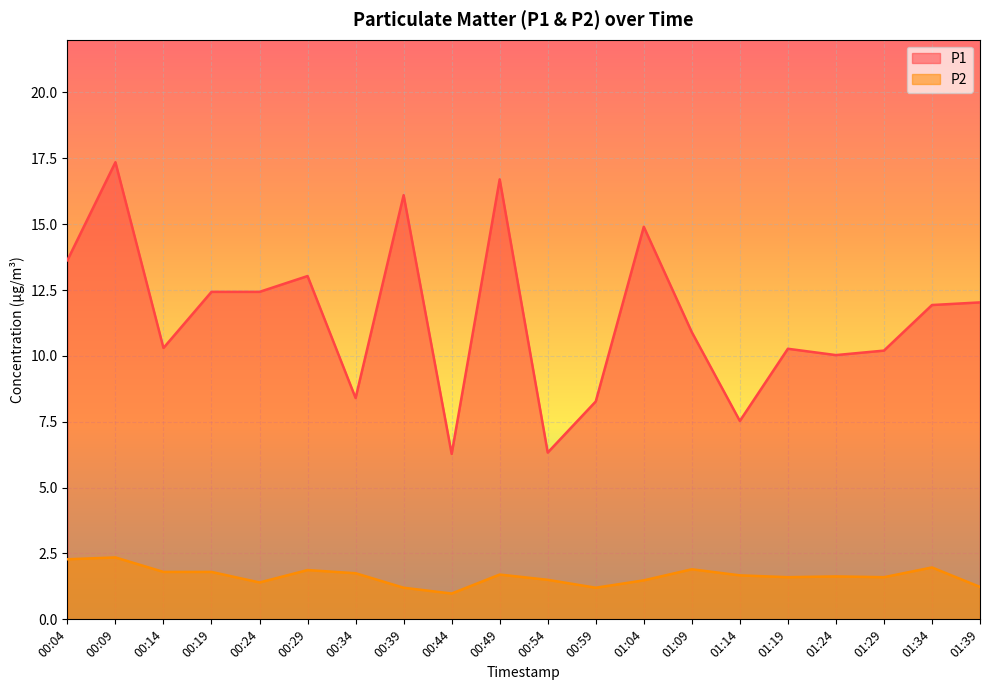

Where is the first local maximum for P2?

00:09